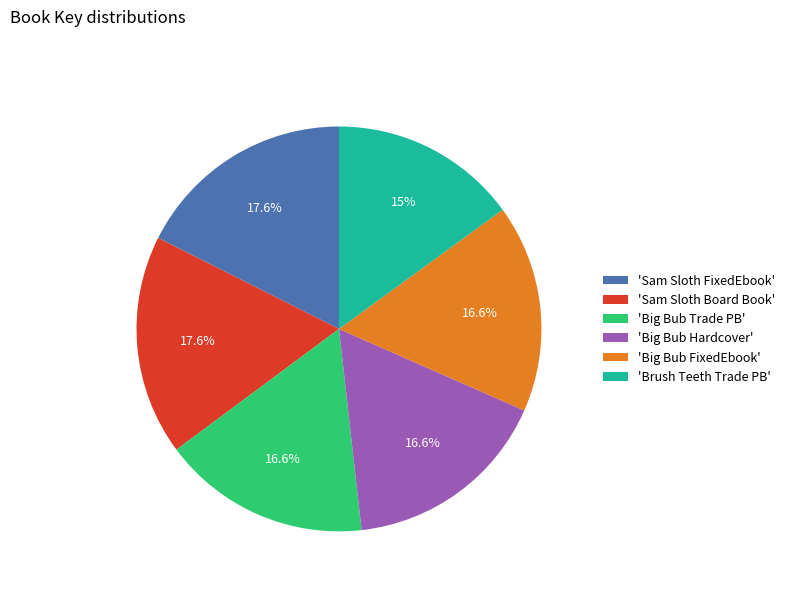

Does 'Brush Teeth Trade PB' represent more than half of the total?

No